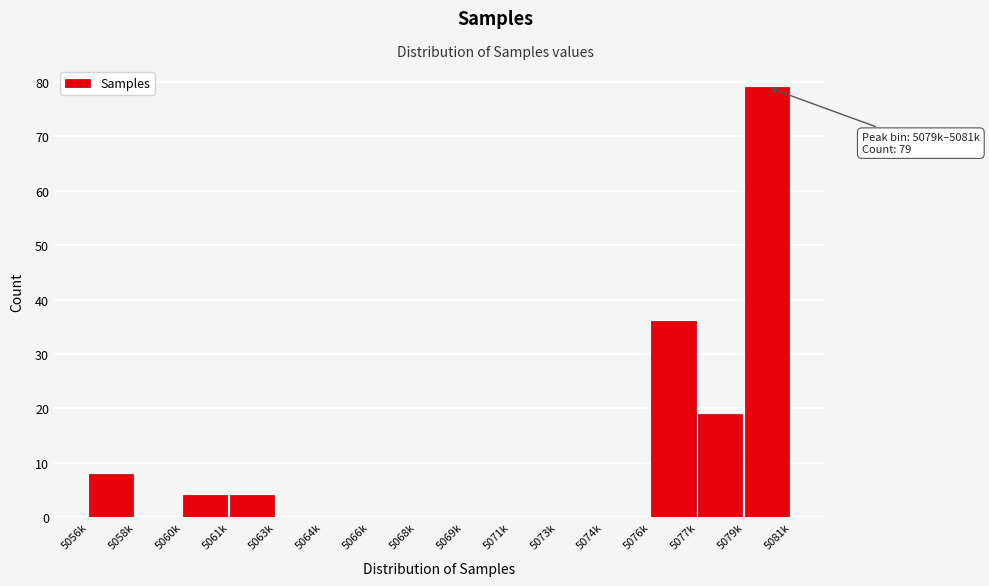

Reading left to right, what are all the values shown in this chart?

5056k=8	5058k=0	5060k=4	5061k=4	5063k=0	5064k=0	5066k=0	5068k=0	5069k=0	5071k=0	5073k=0	5074k=0	5076k=36	5077k=19	5079k=79